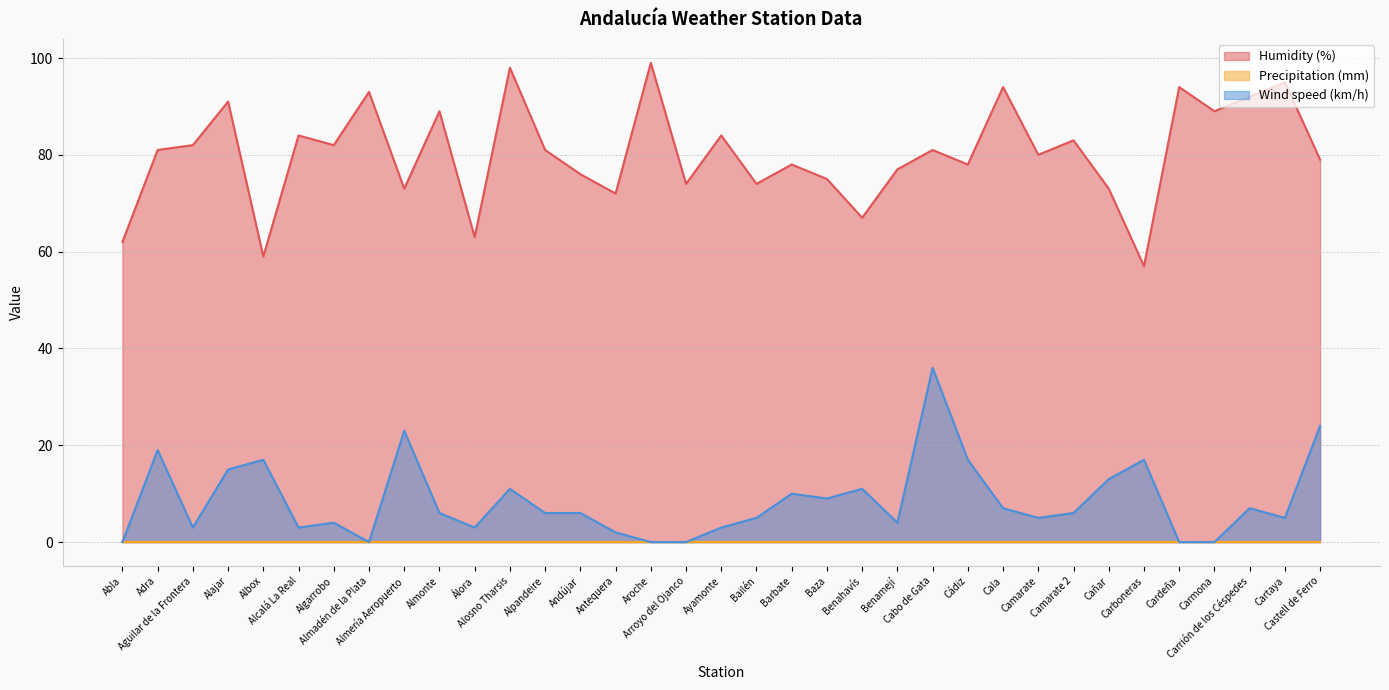

What is the difference between the highest and lowest values at Cardeña?

94